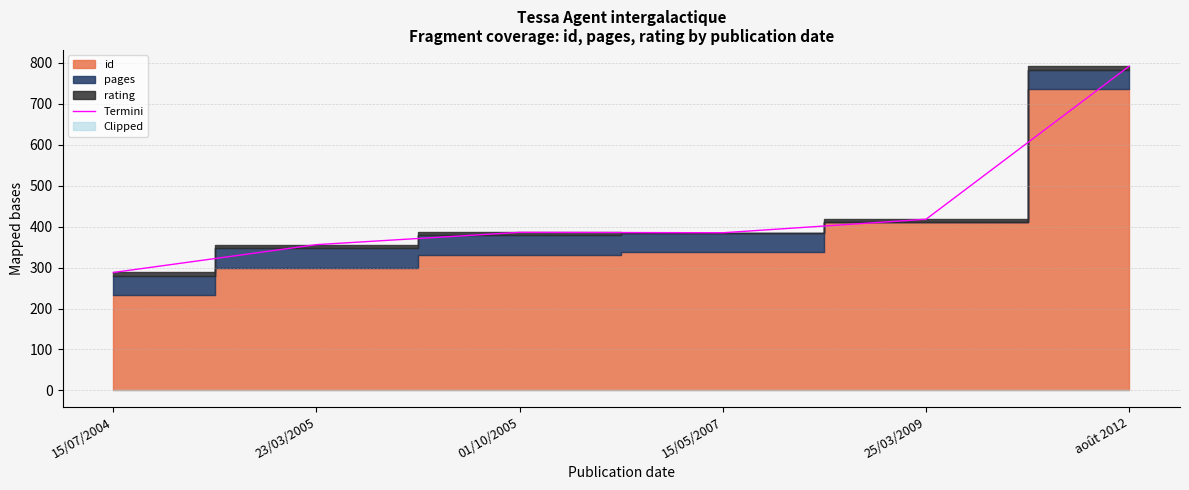

How many lines are shown in the chart?

1